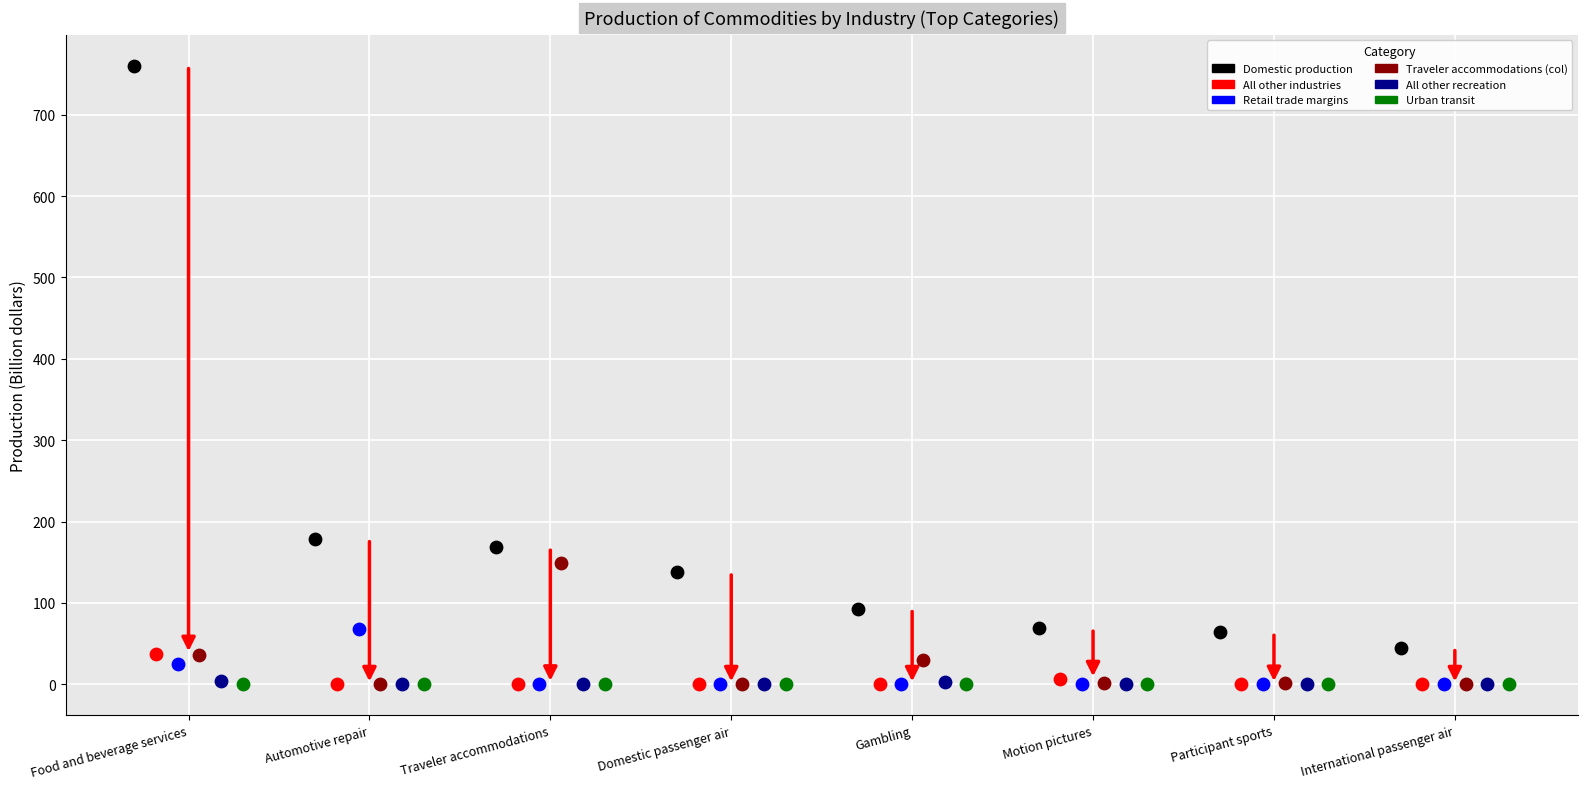

Which series has the widest spread of Y values?

Domestic production